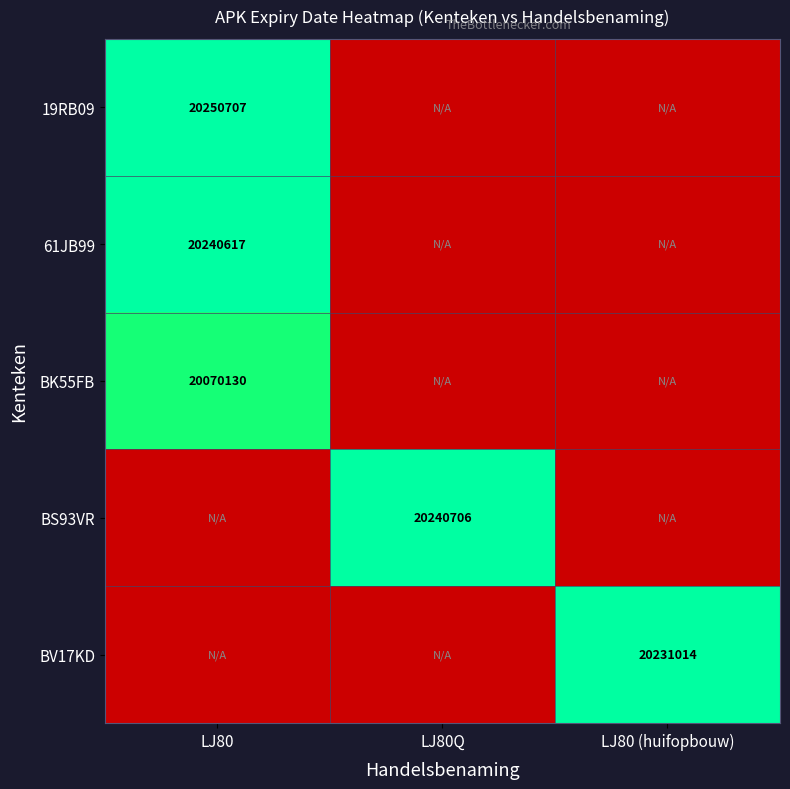

The value of BS93VR at LJ80Q is 27883186. True or false?

False